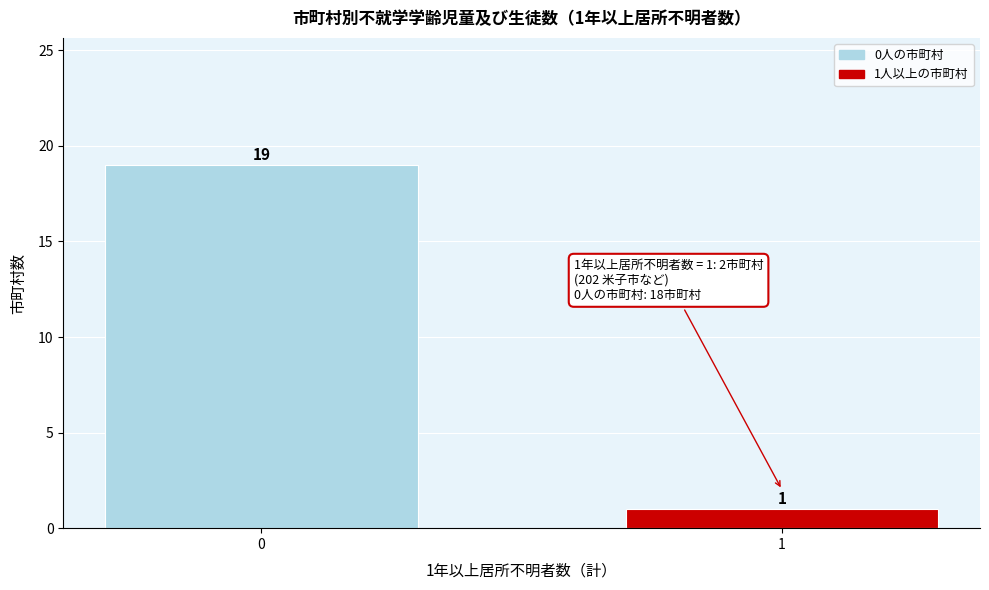

Reading left to right, list all the values displayed in this chart.

19	1